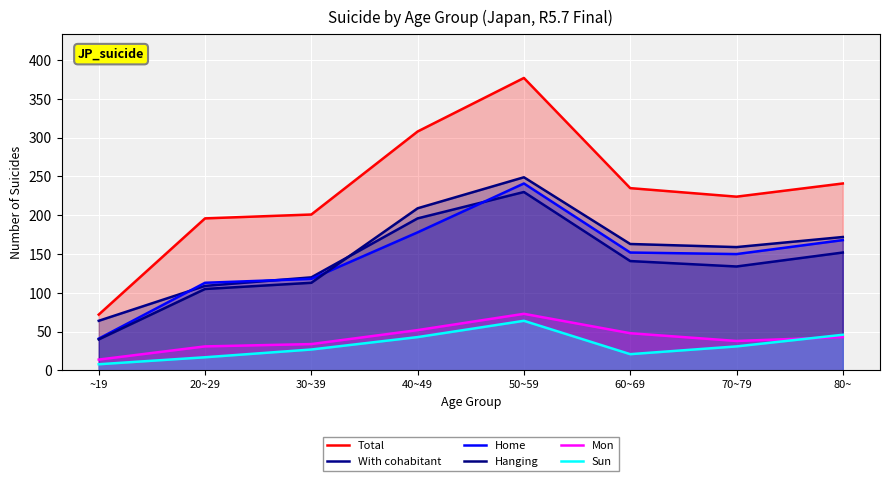

Count the number of categories in the chart.

8